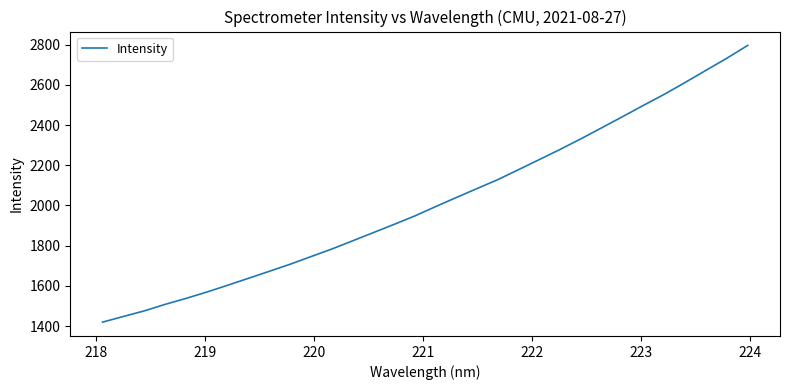

What is the difference between the second highest and second lowest values?

1285.5